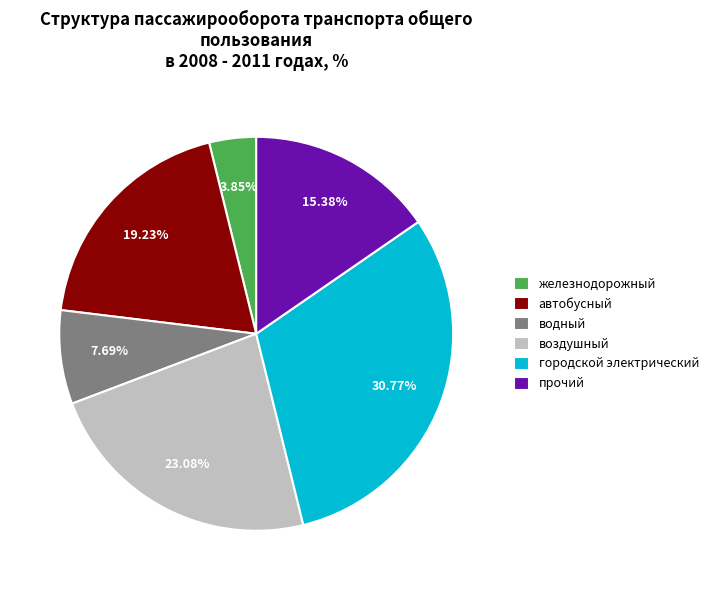

Between водный and железнодорожный, which is larger?

водный